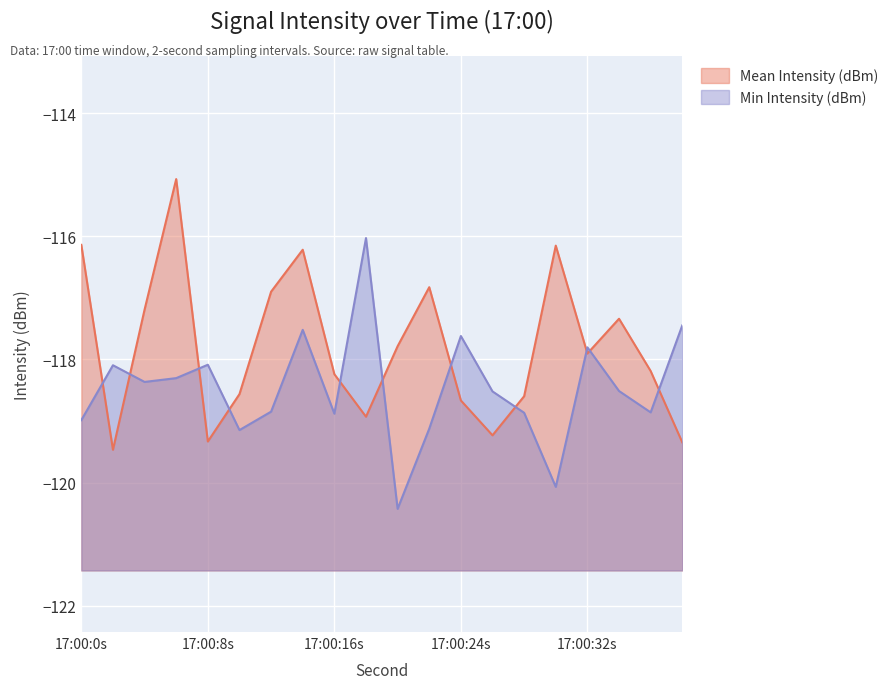

What value does the Mean Intensity (dBm) series have at 20?

-117.8